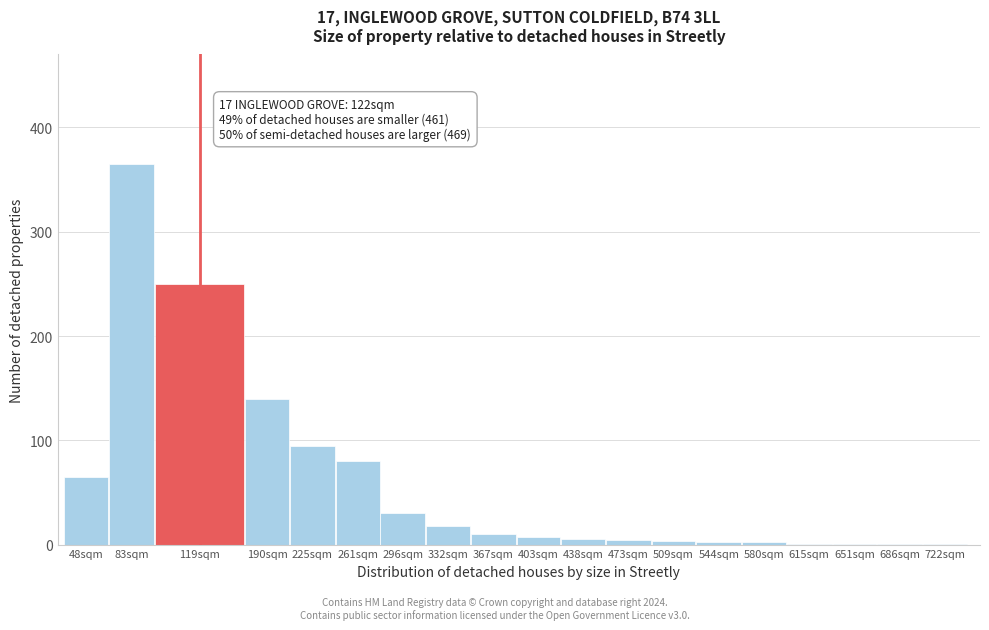

What is the sum of all values?

1080